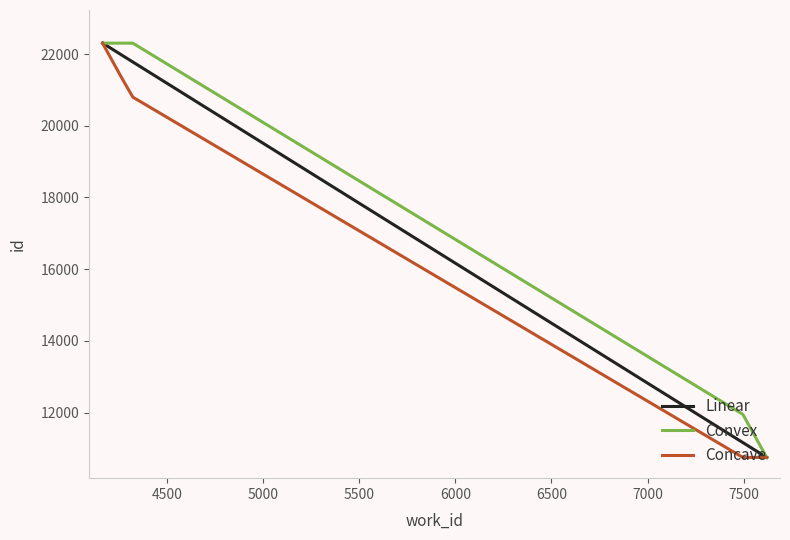

True or false: Convex and Linear intersect in this chart.

False